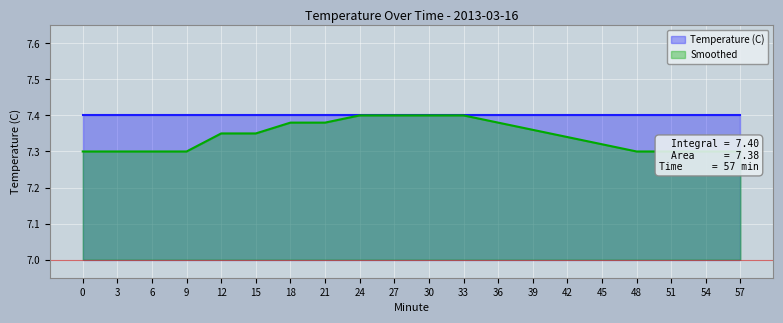

List the labels in order of value, smallest first.

0, 3, 6, 9, 48, 51, 54, 57, 45, 42, 12, 15, 39, 18, 21, 36, 24, 27, 30, 33